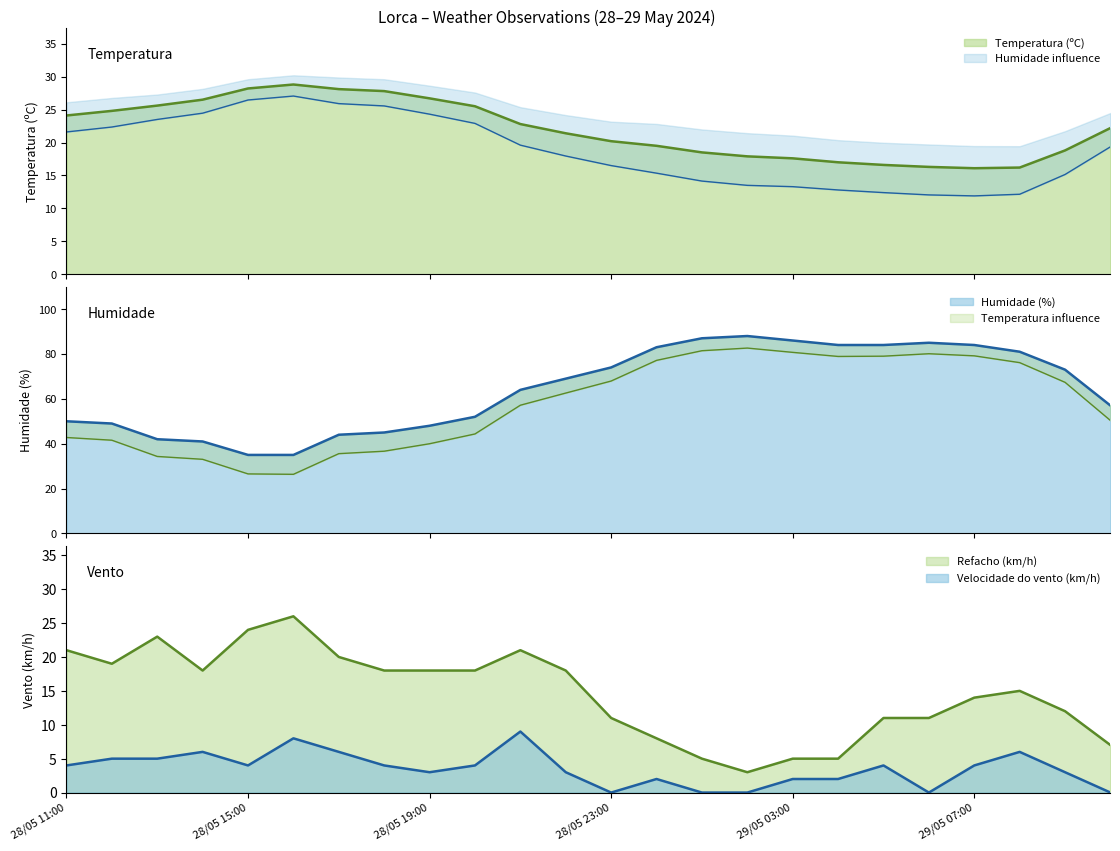

True or false: Temperatura (ºC) and Humidade (%) intersect in this chart.

False